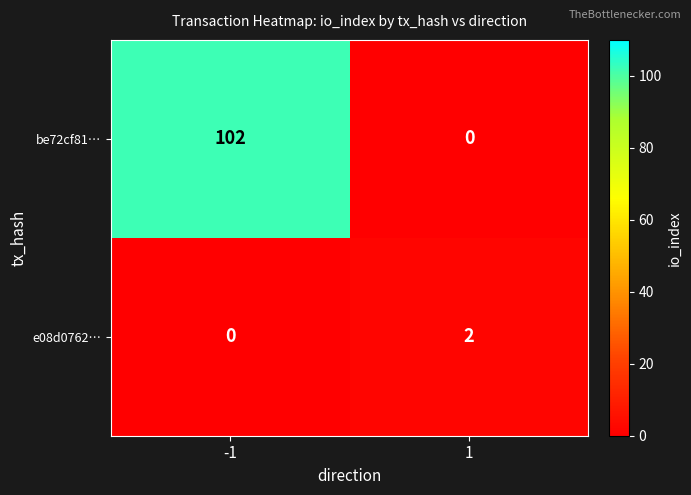

What is the sum of all be72cf81… values?

102